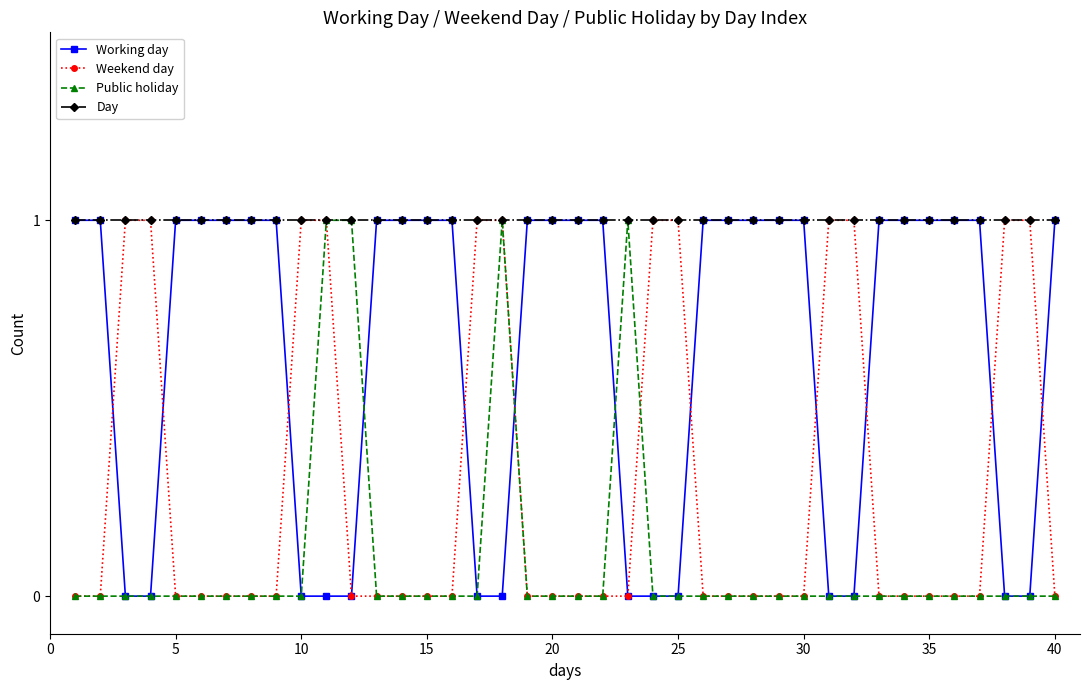

Which series has the largest total across all categories?

Day